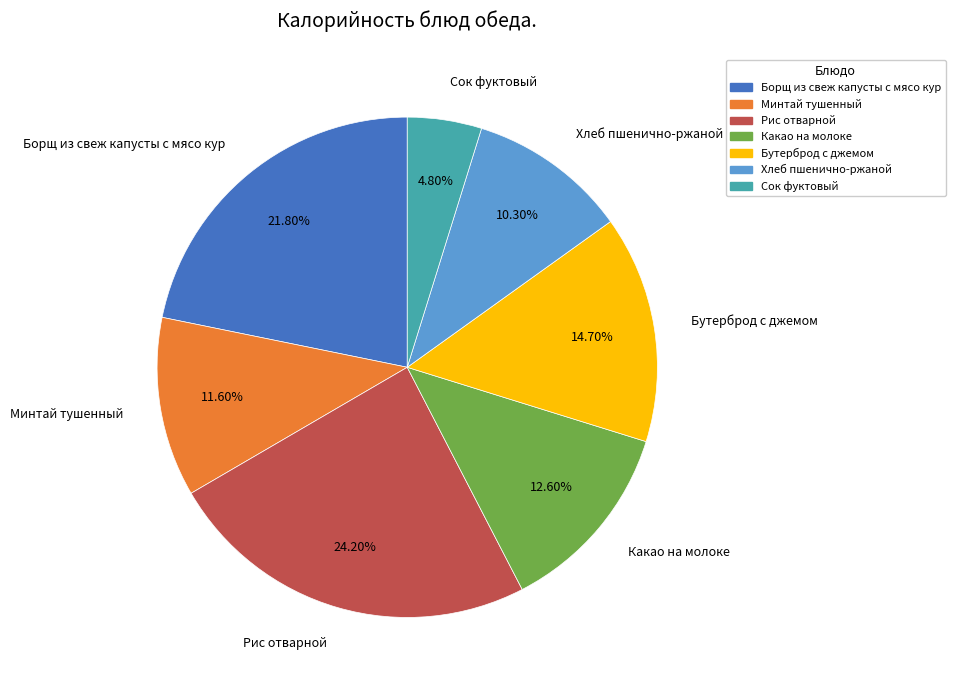

Combined, do Борщ из свеж капусты с мясо кур and Минтай тушенный account for over 50%?

No